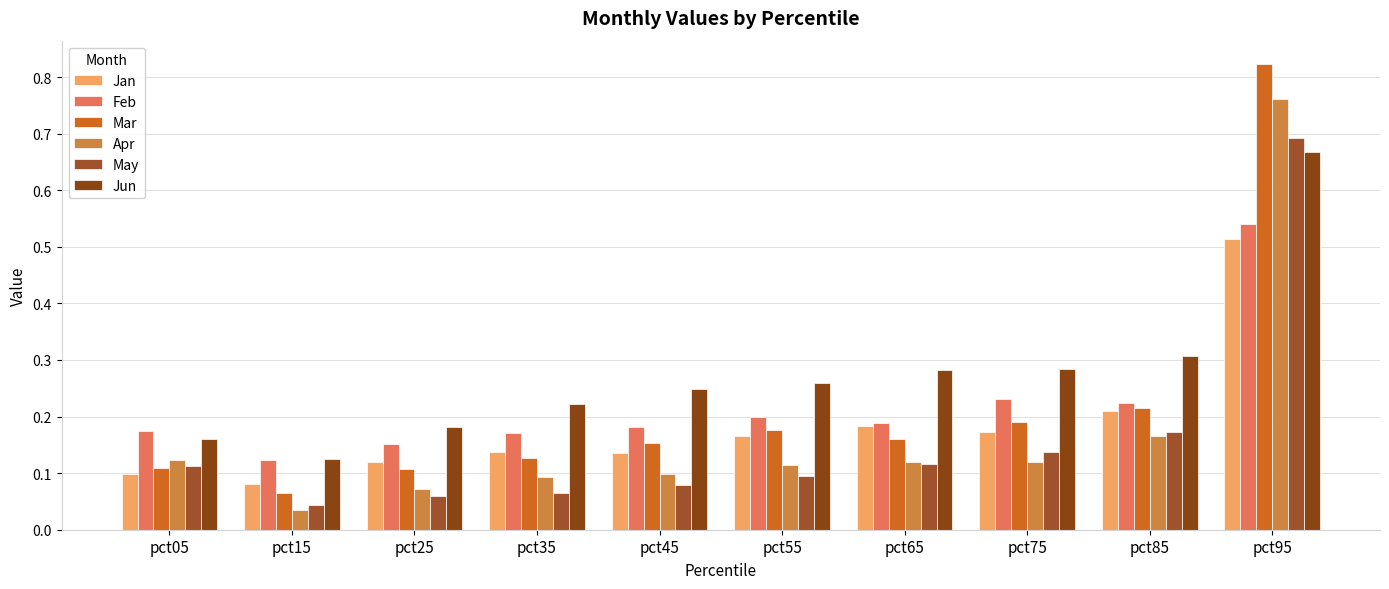

What is the spread (max minus min) of values at pct95?

0.3